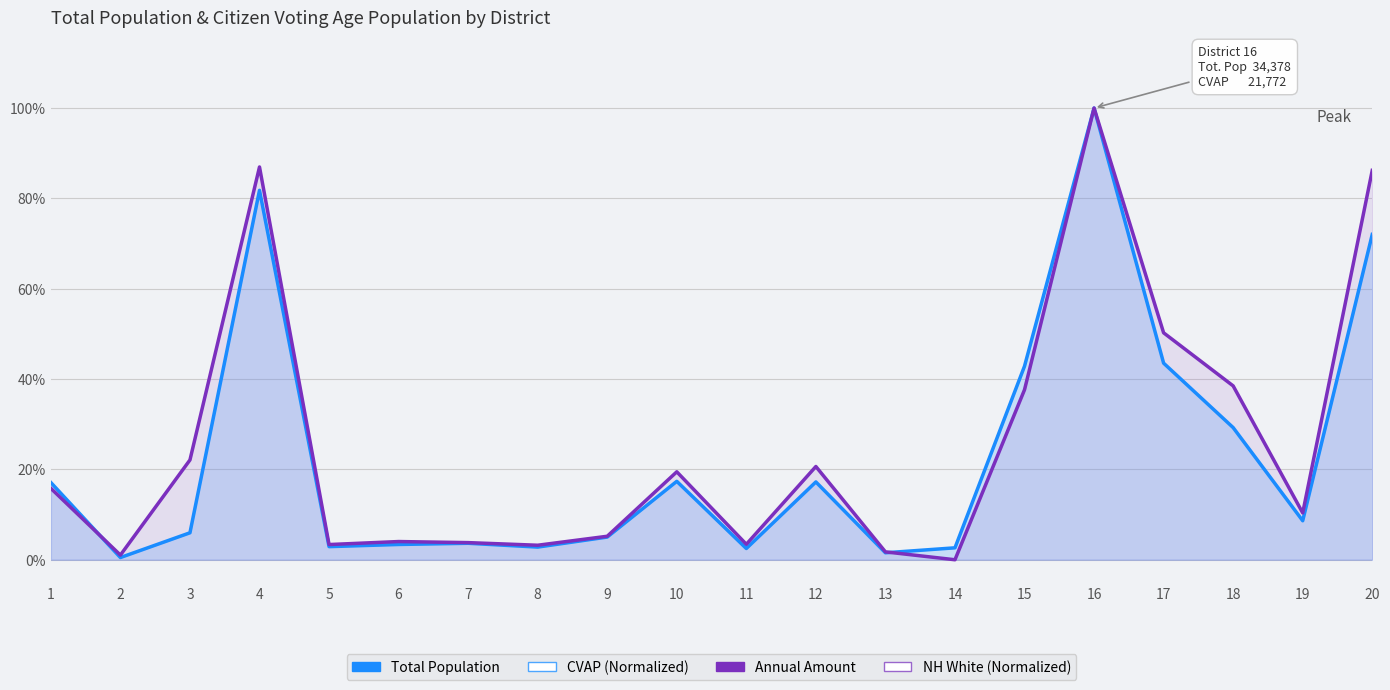

What is the value of the Total Population point at the 4th from the left?

0.8